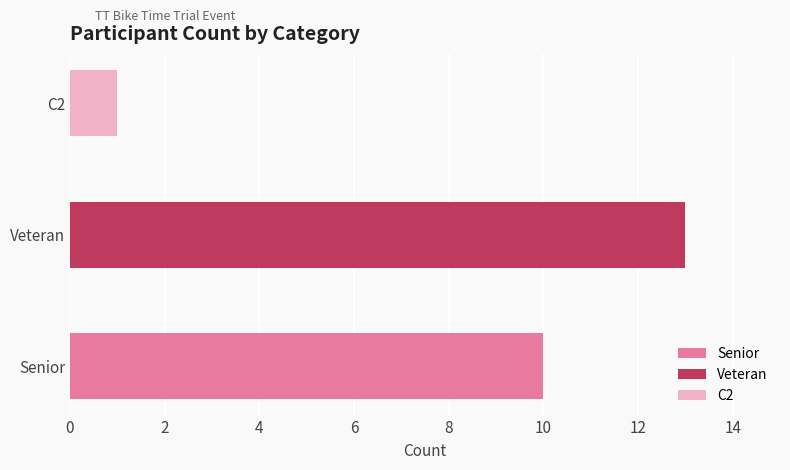

How many data points are less than 10?

1